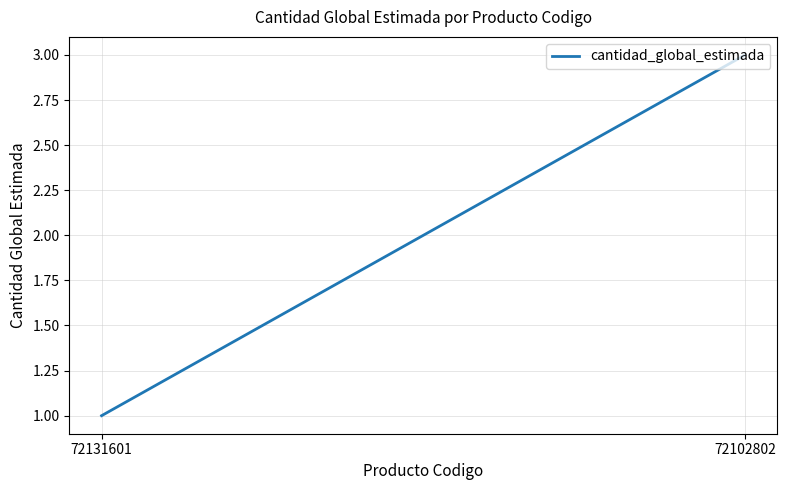

What is the minimum value shown in the chart?

1